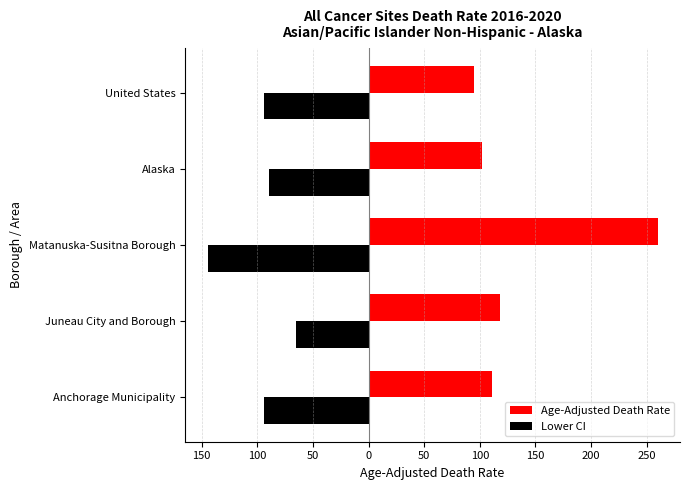

What are all the series names shown in the legend?

Age-Adjusted Death Rate, Lower CI